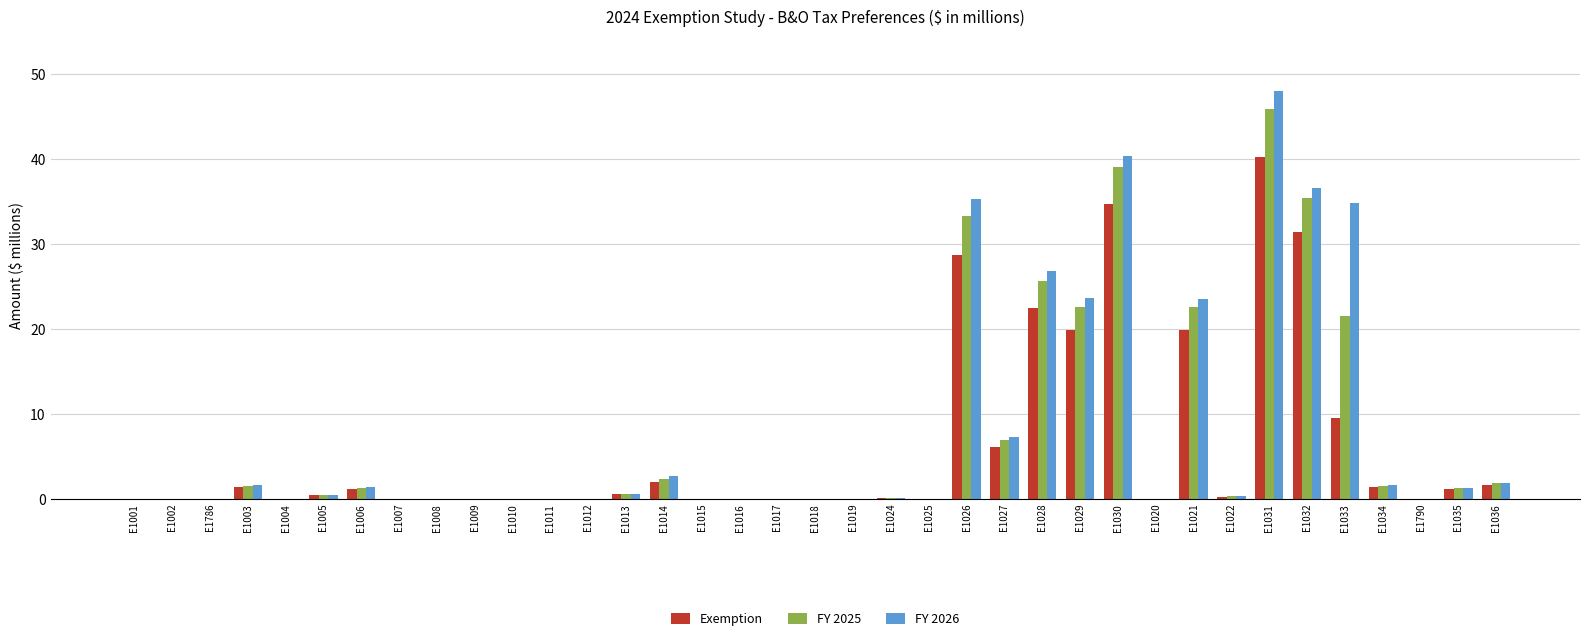

What is the sum of the Exemption values at E1018 and E1014?

2.0